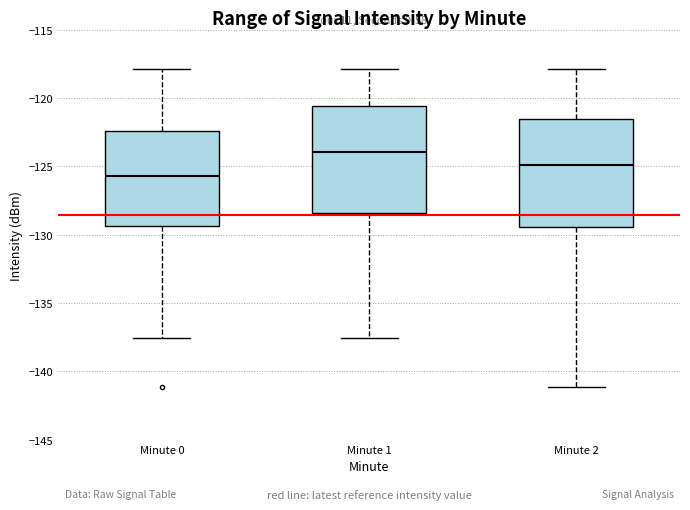

Reading left to right, read every box against the y-axis: the position of its median line, the range the box covers, and the ends of its whiskers. The values are not printed on the chart, so give them approximately, as read against the axis.

Minute 0: median -125.5, box -129.5 to -122.5, whiskers -137.5 to -118.0
Minute 1: median -124.0, box -128.5 to -120.5, whiskers -137.5 to -118.0
Minute 2: median -125.0, box -129.5 to -121.5, whiskers -141.0 to -118.0